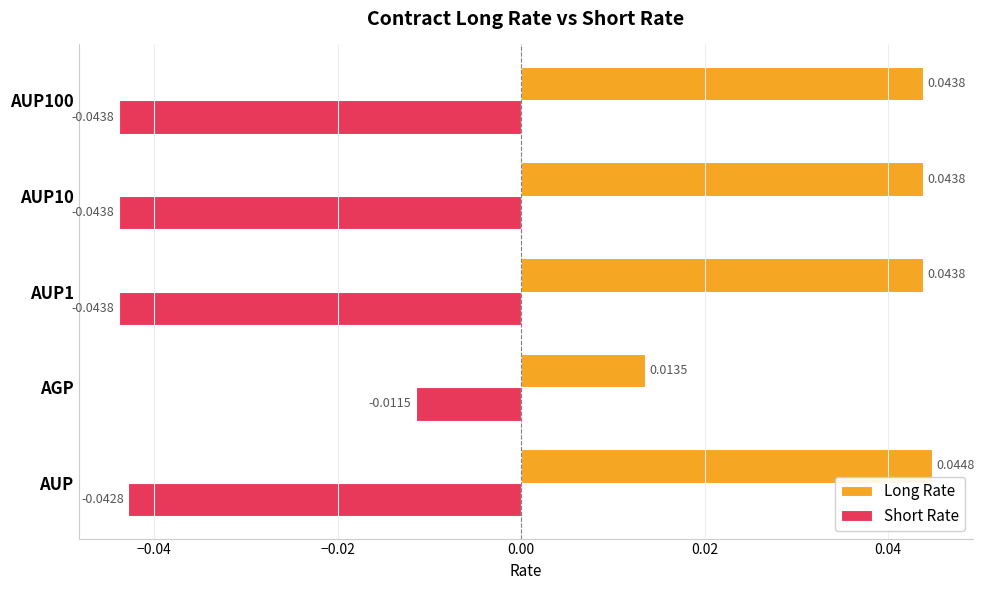

Which series changed the most between AGP and AUP100?

Short Rate